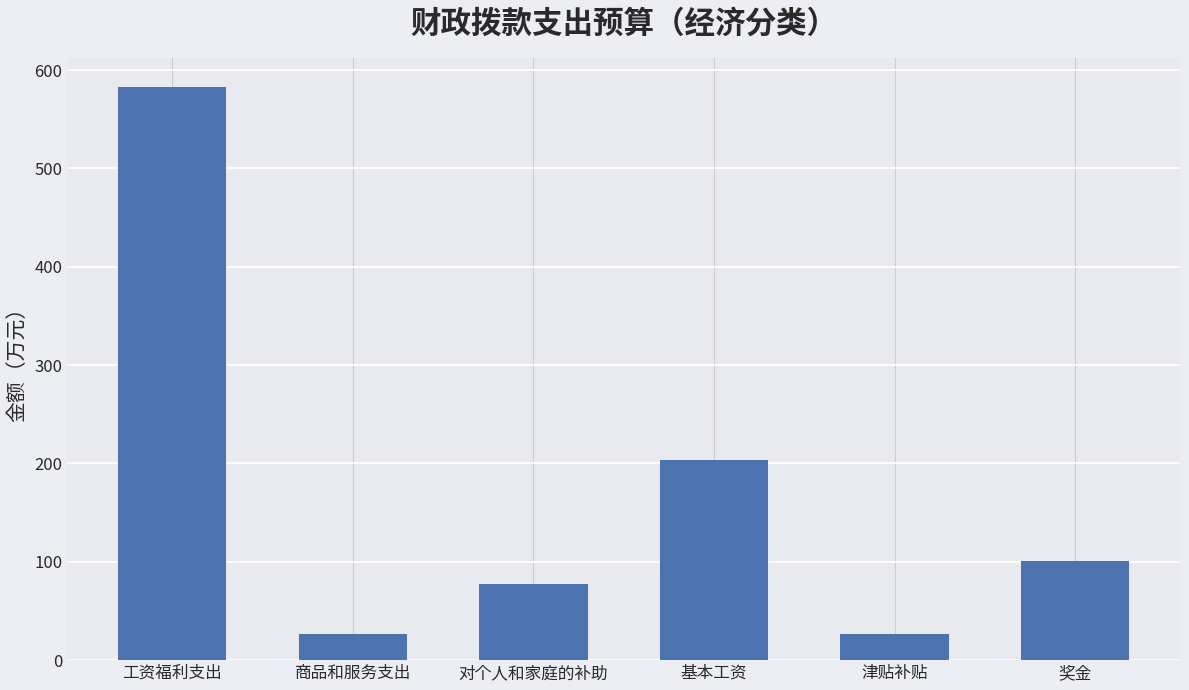

What is the difference between the maximum and minimum values?

556.8